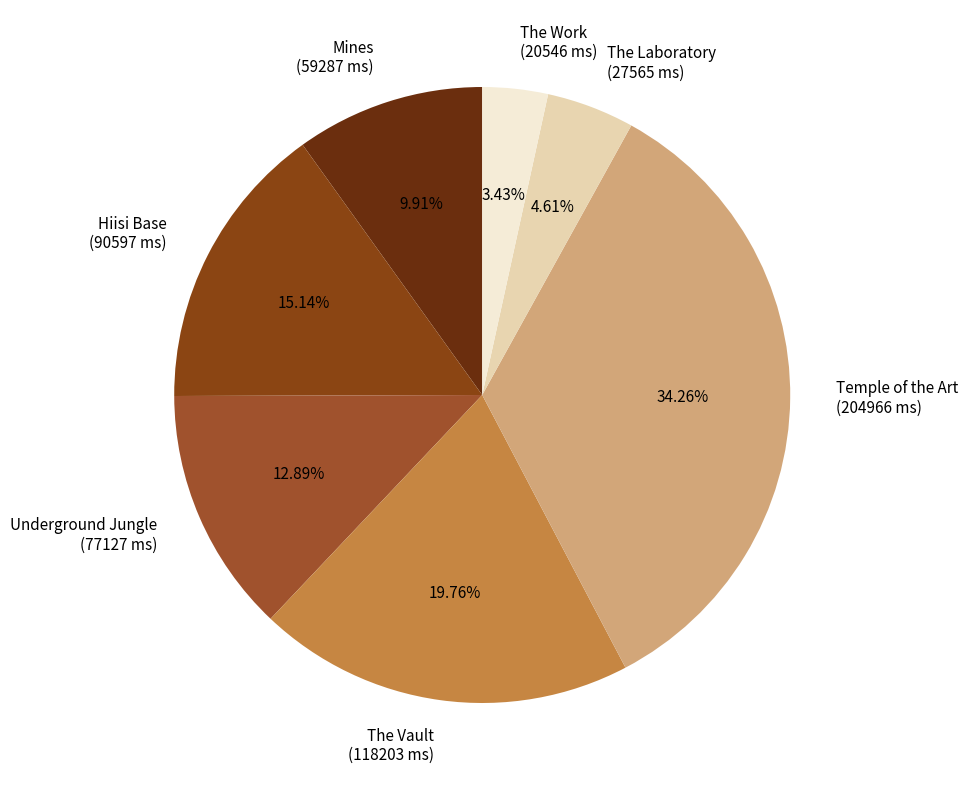

Approximately how many times larger is the value at The Vault compared to The Work?

5.8